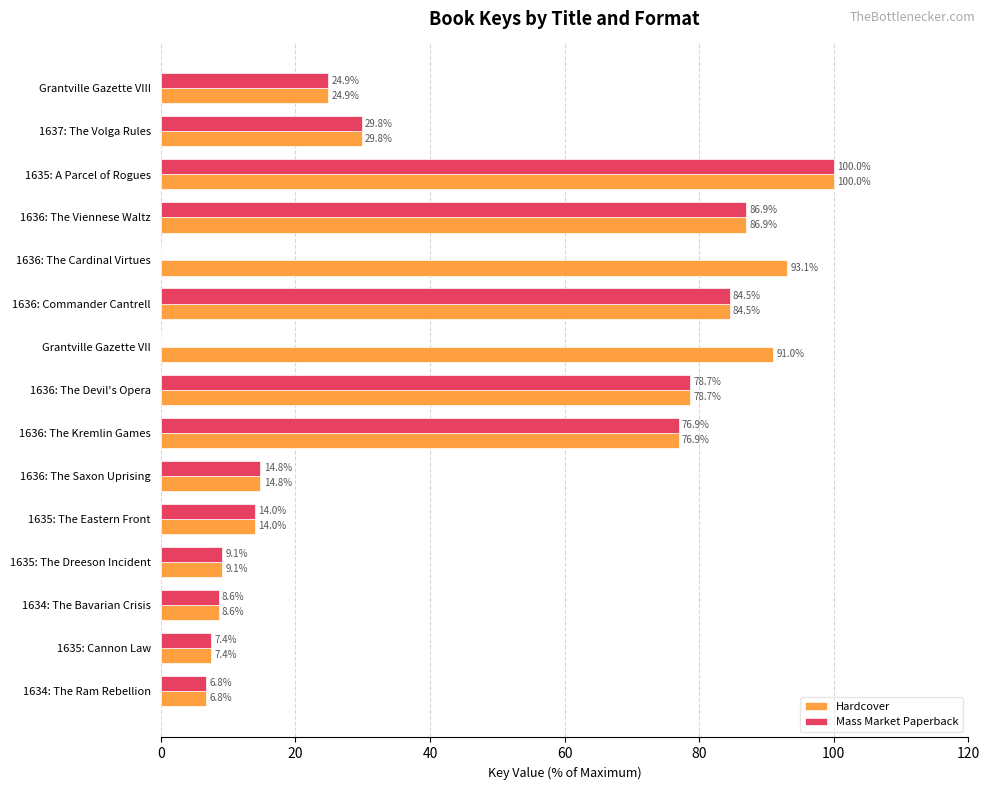

Which series changed the most between 1637: The Volga Rules and 1636: The Cardinal Virtues?

Hardcover